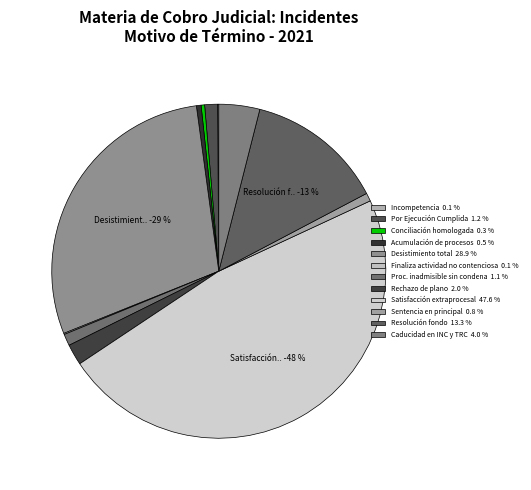

To the nearest percent, what is the combined percentage of Acumulación de procesos and Conciliación homologada?

1%